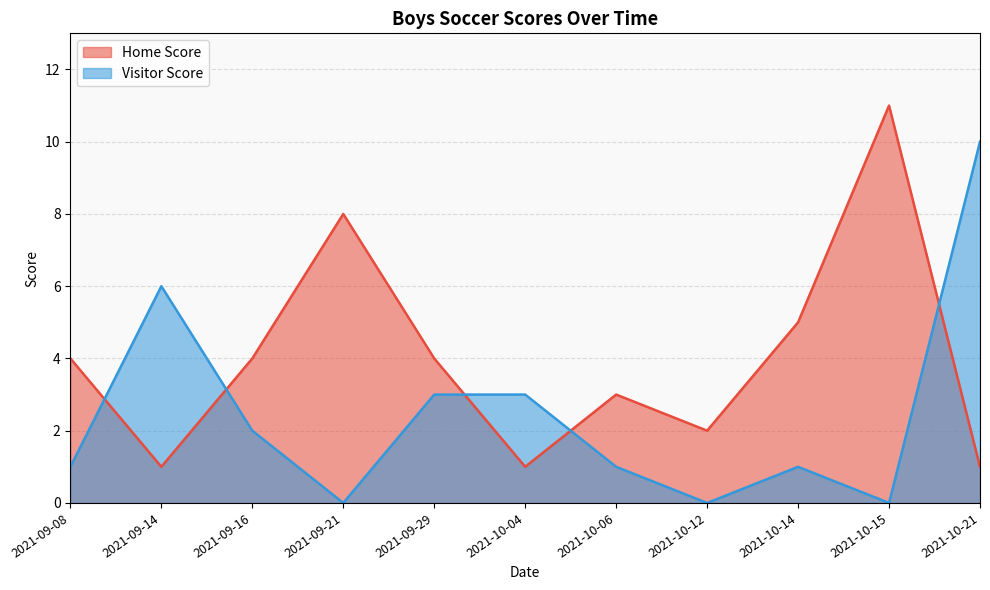

Does the chart have visible grid lines?

Yes